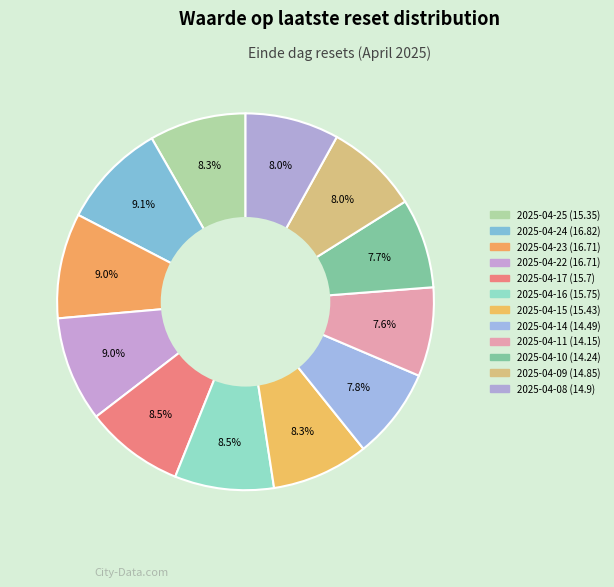

How many slices are in this pie chart?

12